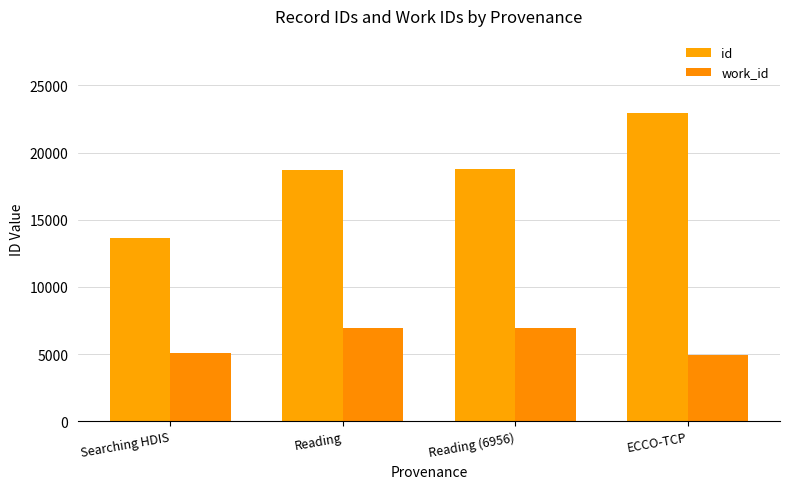

Is it true that id equals 8240 at Reading?

False